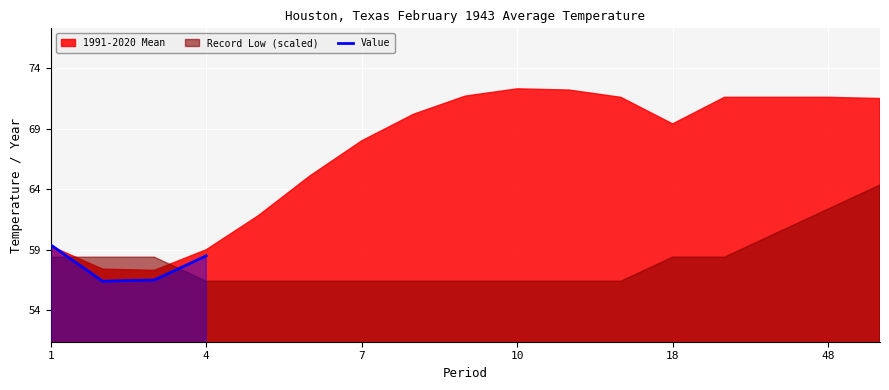

What is the difference between the maximum and second lowest values?

2.9